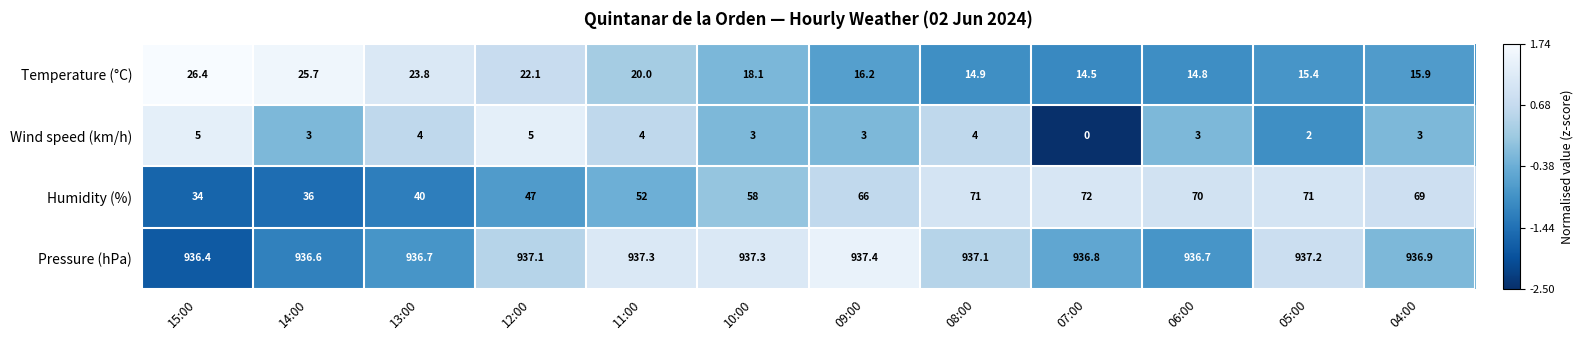

What is the minimum value shown in the chart?

0.0